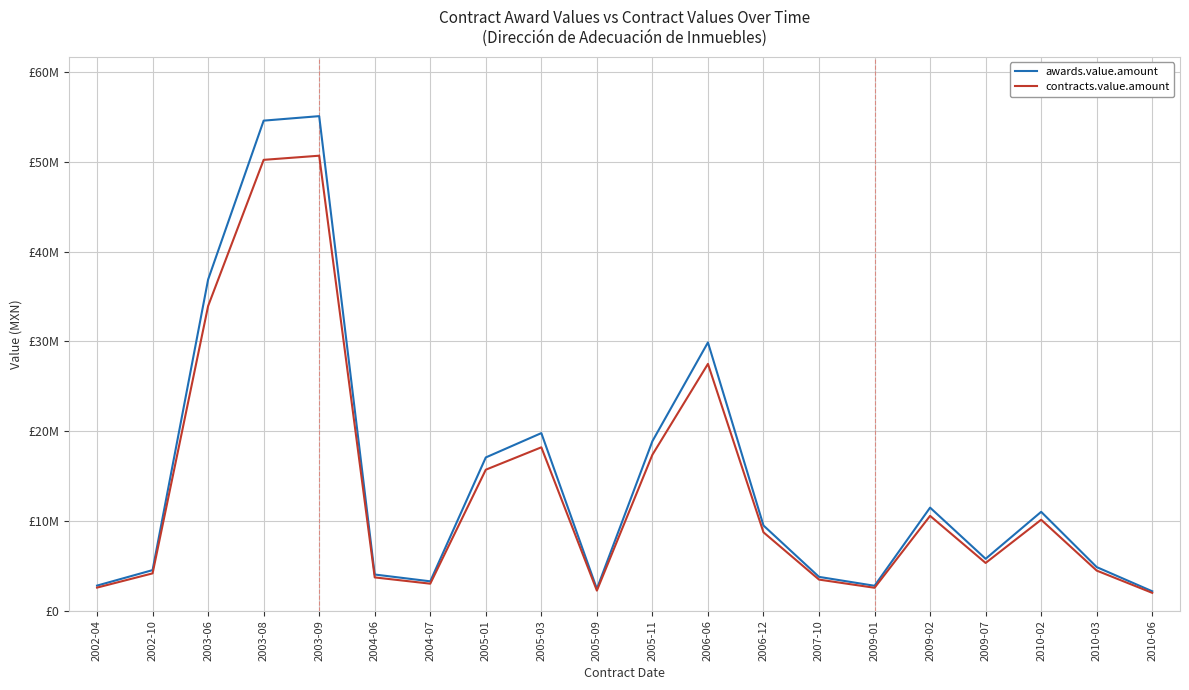

Which series has the largest total across all categories?

awards.value.amount